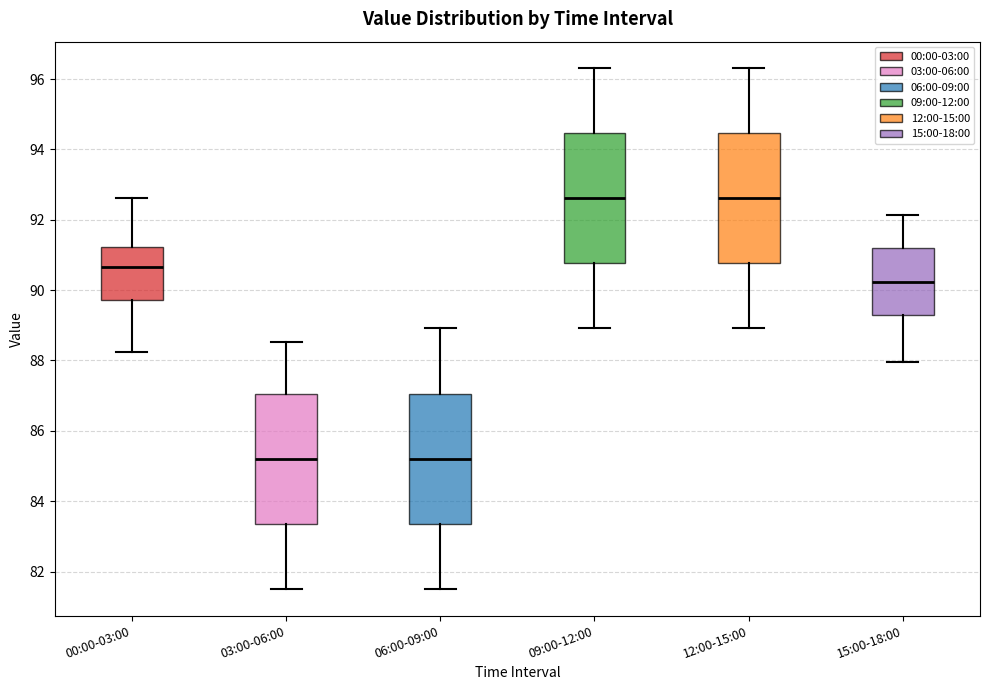

Where does the lower whisker of the box for 06:00-09:00 end on the y-axis? The values are not printed on the chart, so give them approximately, as read against the axis.

81.4